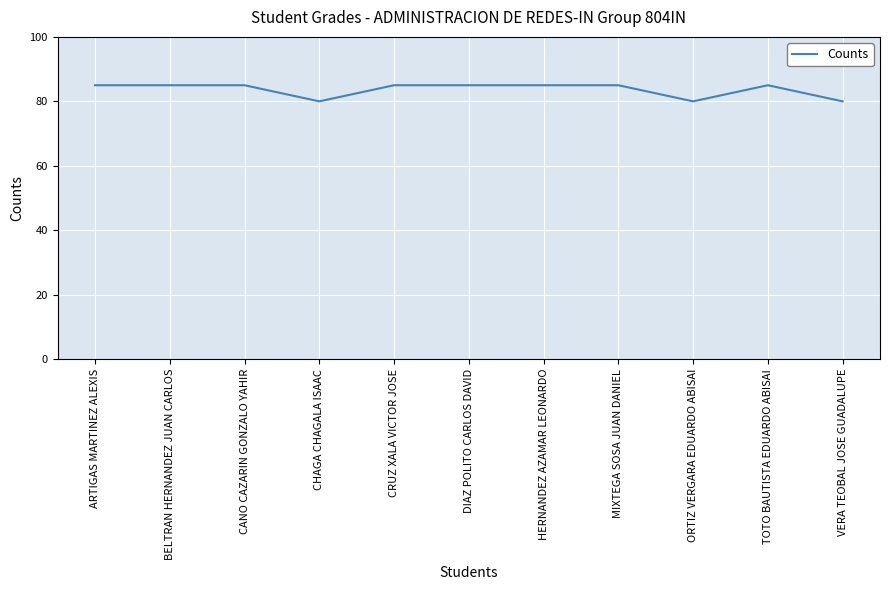

Reading left to right, what are all the values shown in this chart?

85	85	85	80	85	85	85	85	80	85	80